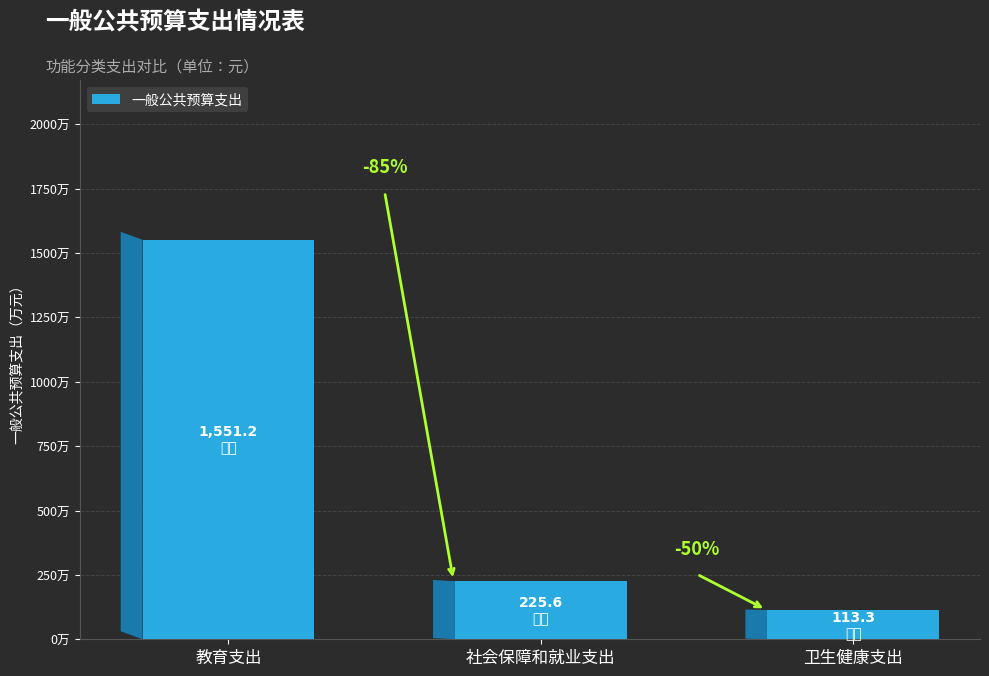

Are the bars horizontal?

No